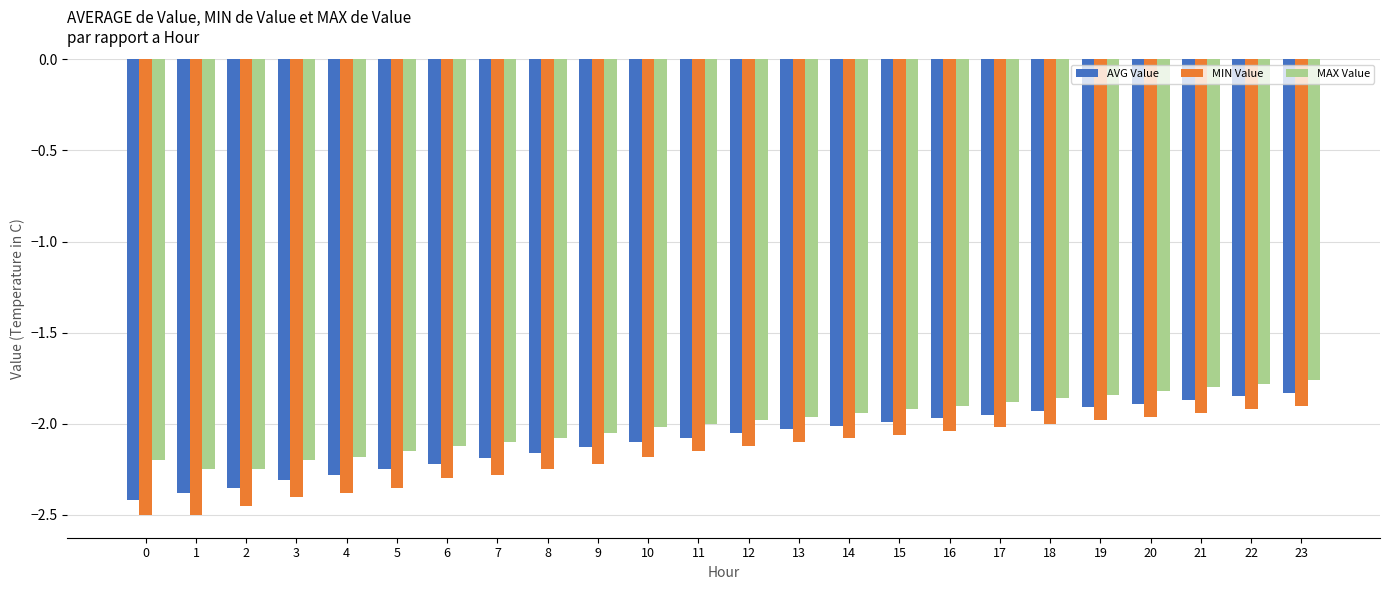

What is the total value across all series at 21?

-5.6